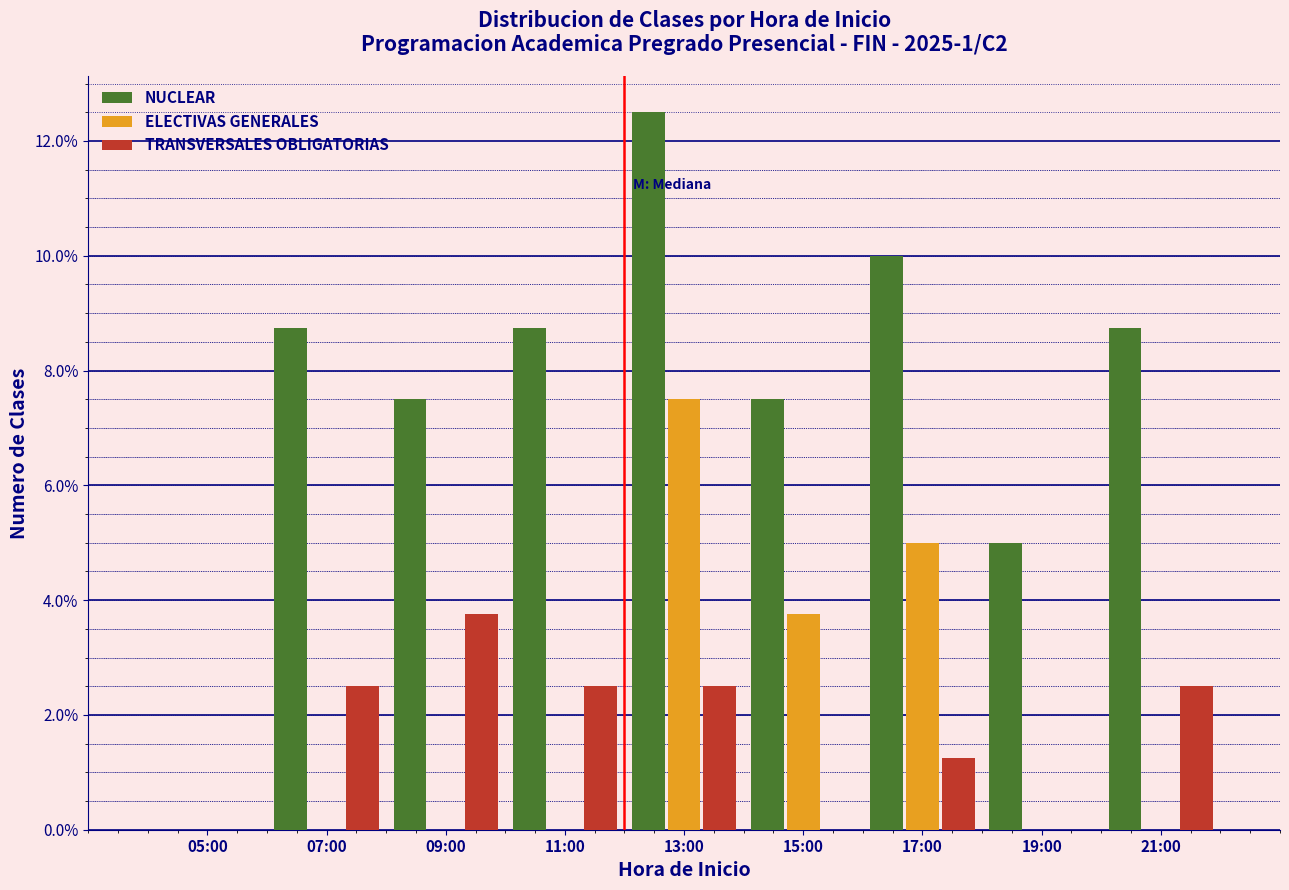

What is the sum of all TRANSVERSALES OBLIGATORIAS values?

15.0